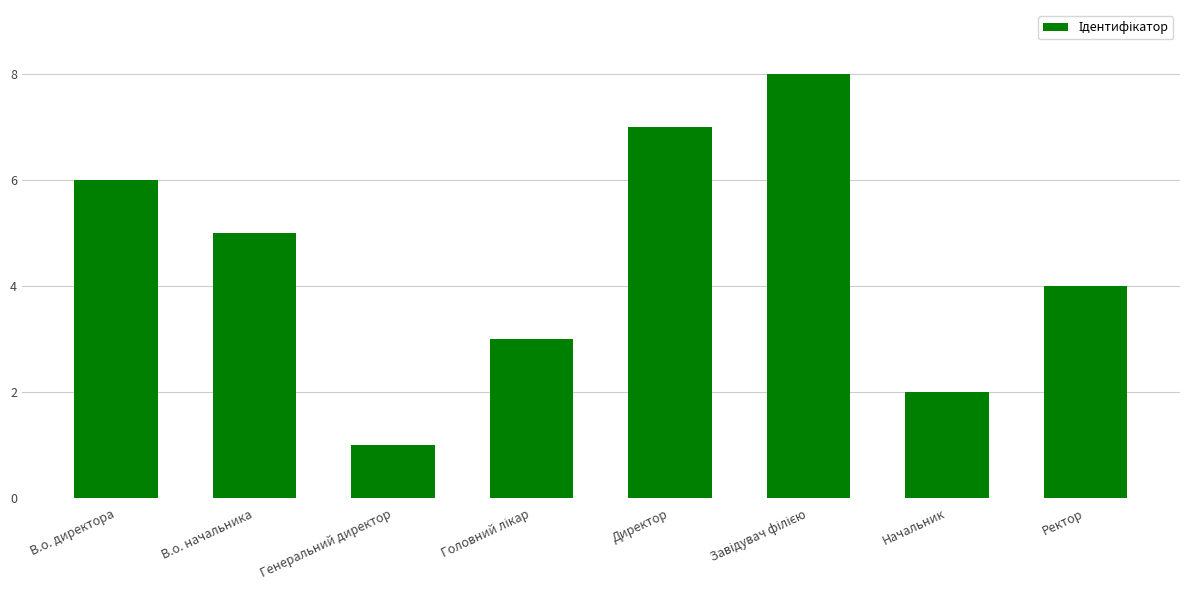

Reading left to right, transcribe all the data shown in this chart.

6	5	1	3	7	8	2	4